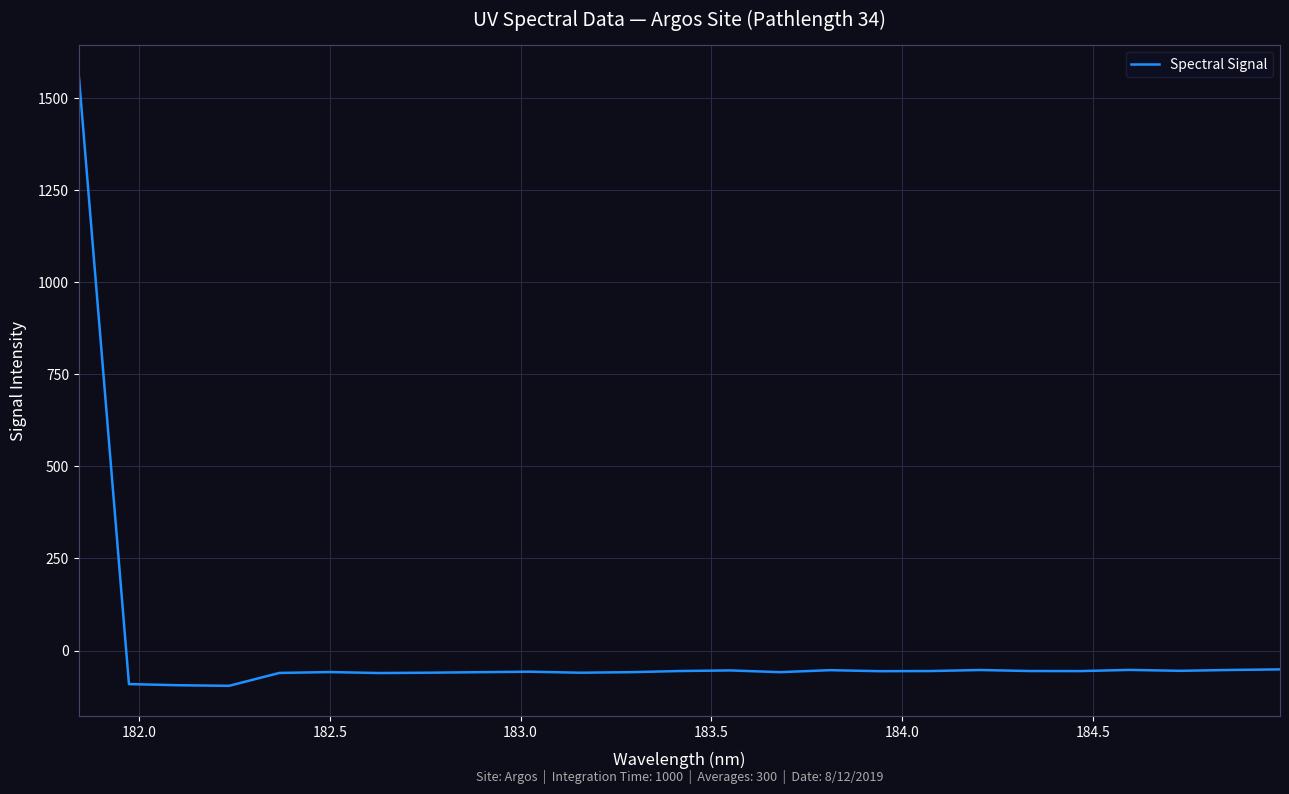

What is the smallest value displayed?

-95.9